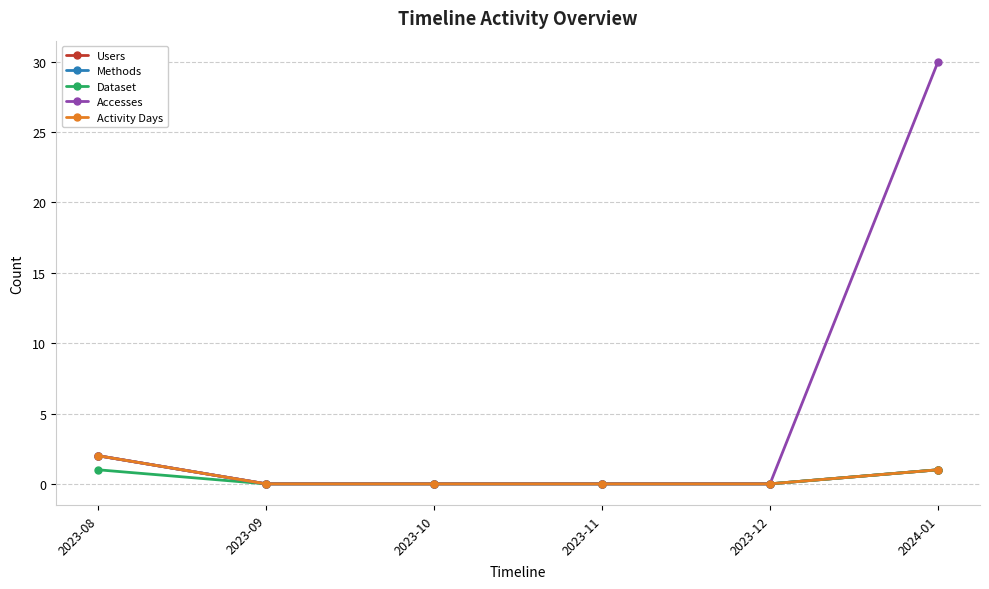

Does the chart have visible grid lines?

Yes